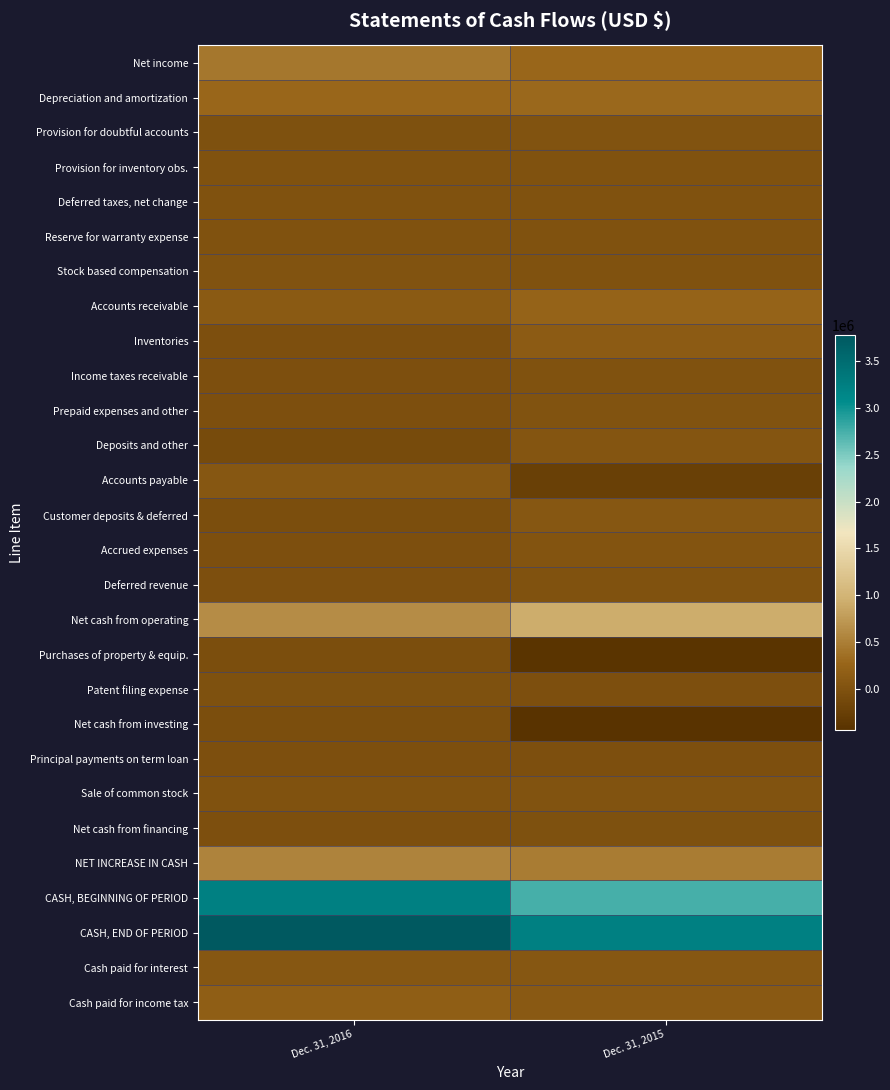

At which category does the chart reach its minimum across all series?

Dec. 31, 2015